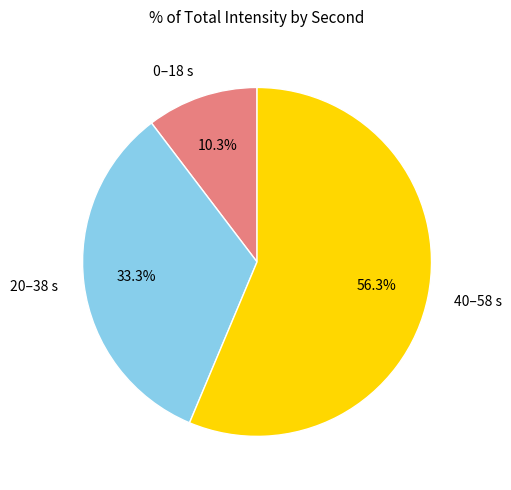

What portion of the pie excludes 20–38 s?

66.7%